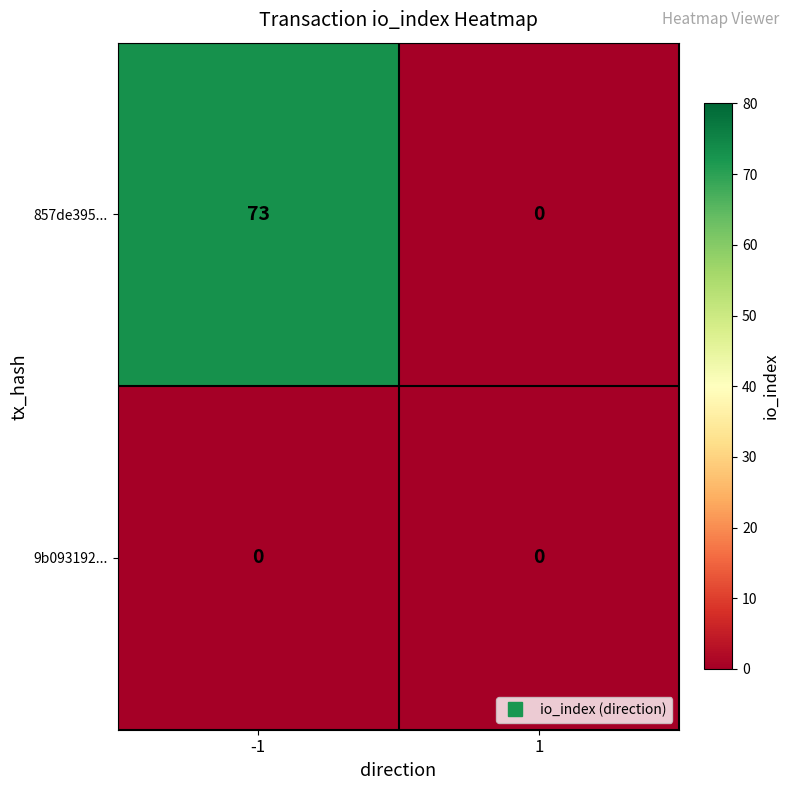

Rank the series by their maximum value, from highest to lowest.

857de395..., 9b093192...